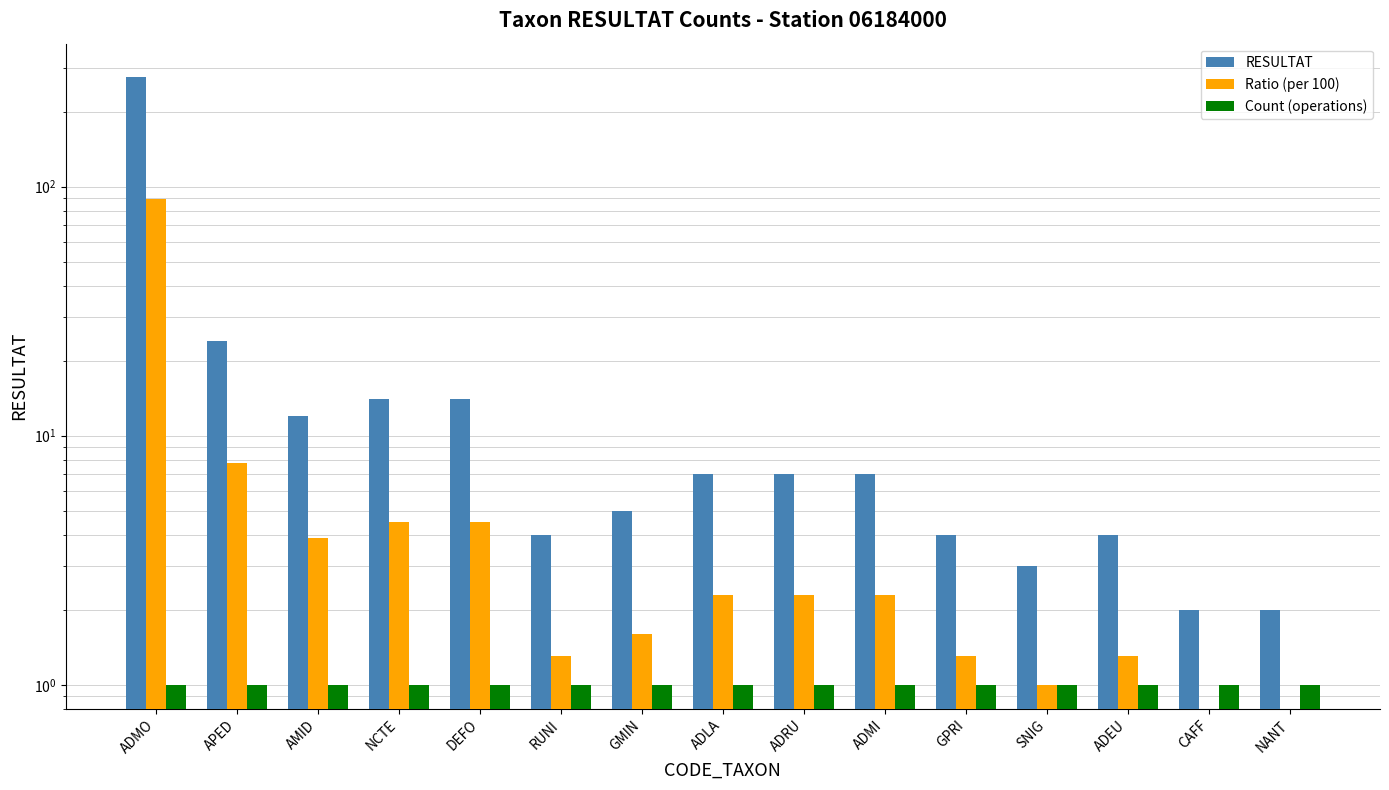

At how many categories does at least one series exceed 149?

1